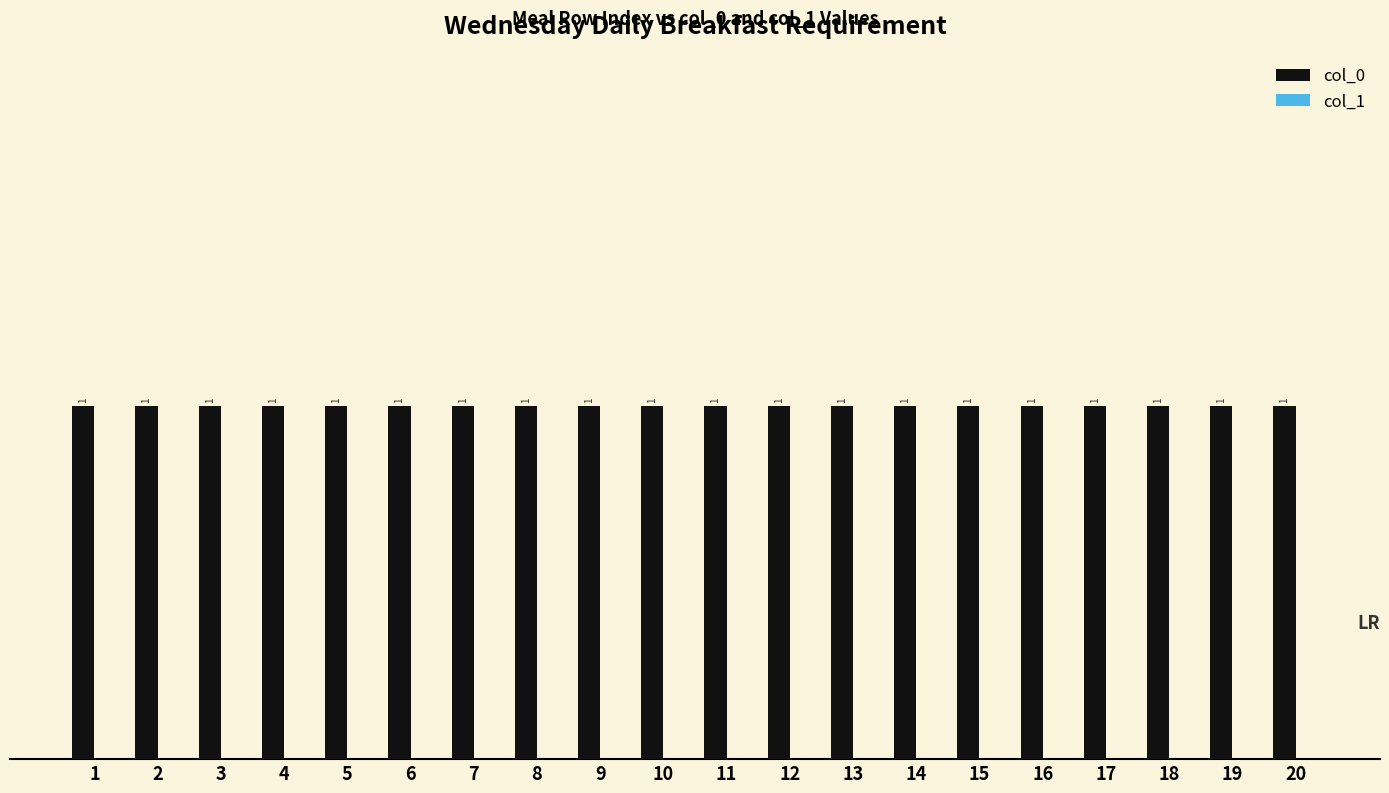

What is the difference between the highest and lowest values at 14?

1